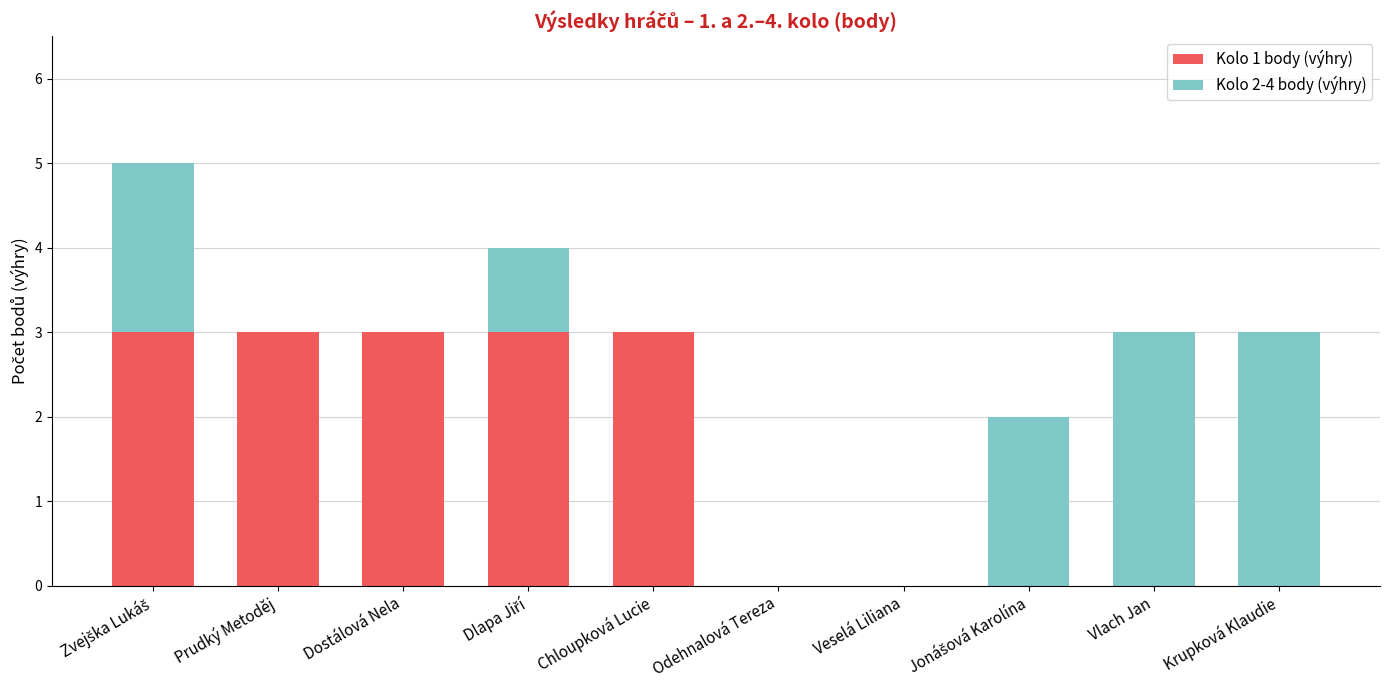

What is the total value across all series at Dostálová Nela?

3